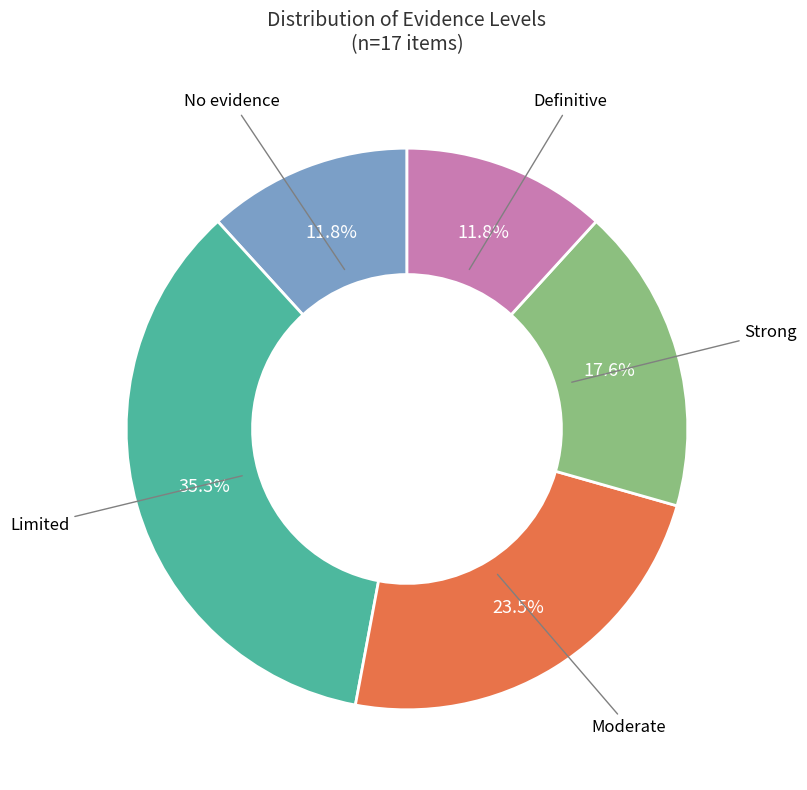

Does any single category account for the majority?

No